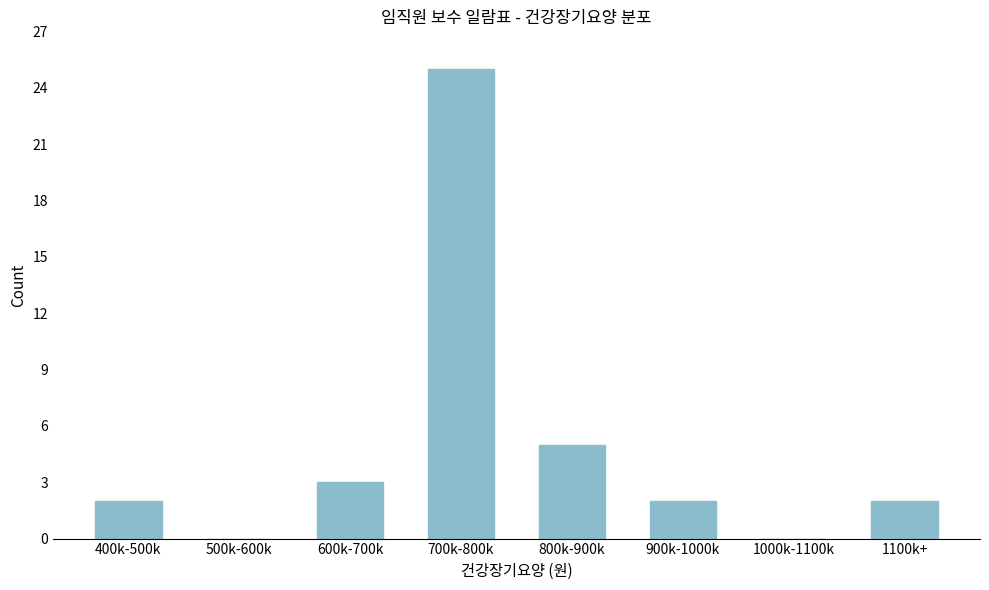

Reading right to left, transcribe all the data shown in this chart.

1100k+=2	1000k-1100k=0	900k-1000k=2	800k-900k=5	700k-800k=25	600k-700k=3	500k-600k=0	400k-500k=2